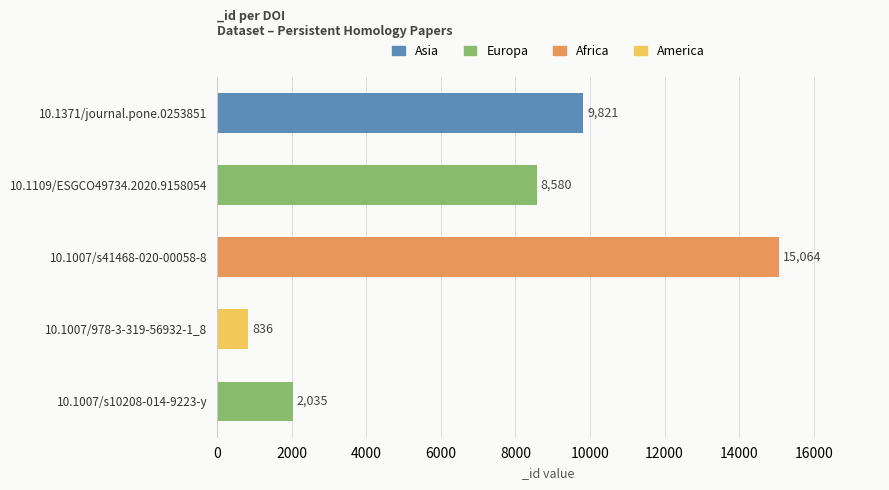

How many bars are there in total?

5